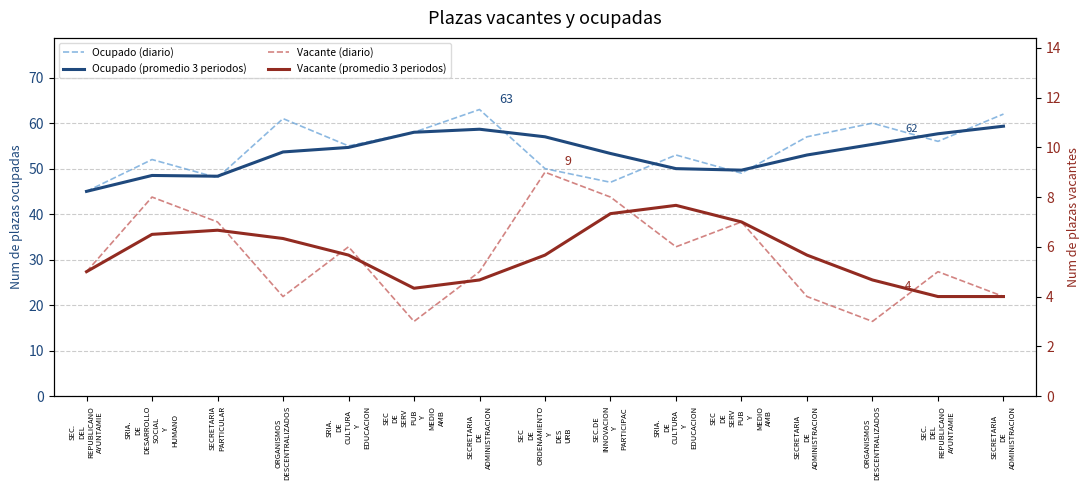

Which has a higher value, SECRETARIA
PARTICULAR or SEC.
DEL
REPUBLICANO
AYUNTAMIE?

SECRETARIA
PARTICULAR